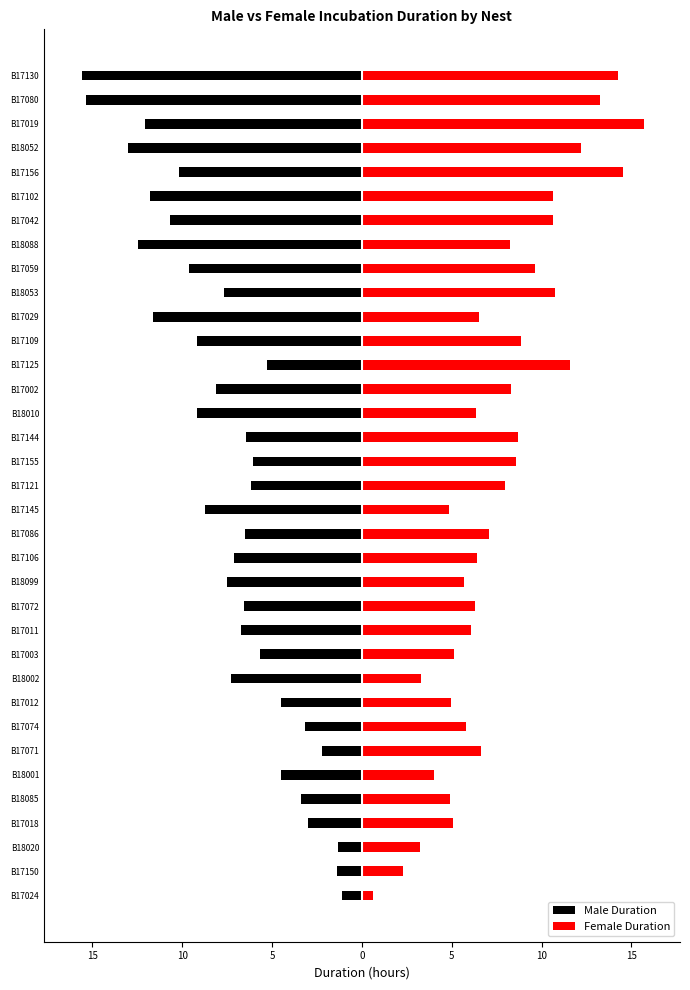

List the series in order of their peak value, lowest first.

Male Duration, Female Duration